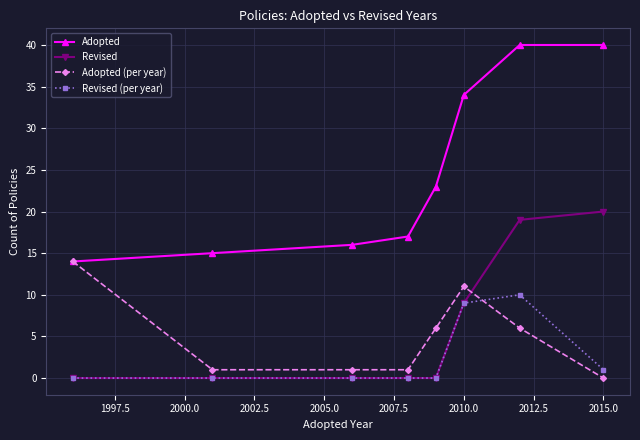

True or false: Adopted has more than 1 points higher than both neighbors.

False